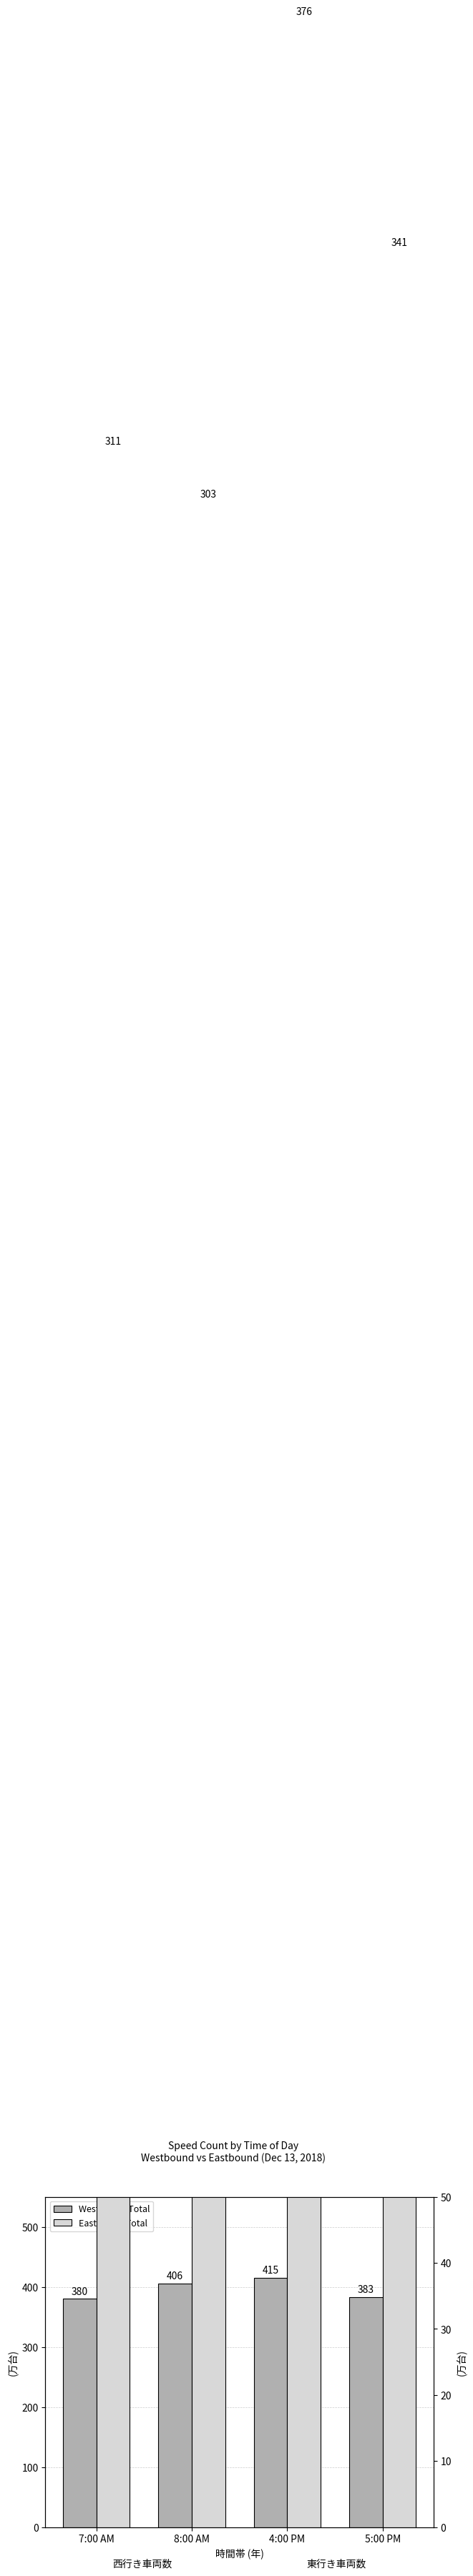

Between 8:00 AM and 5:00 PM, which is larger?

8:00 AM